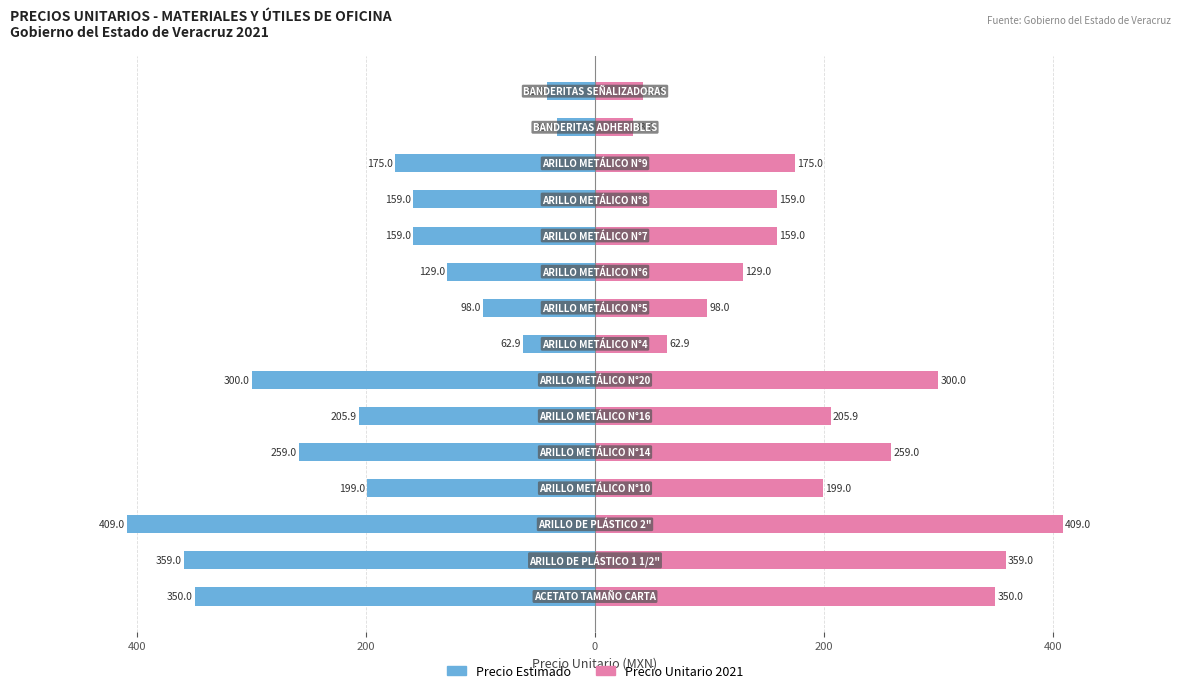

What are all the series names shown in the legend?

Precio Estimado, Precio Unitario 2021